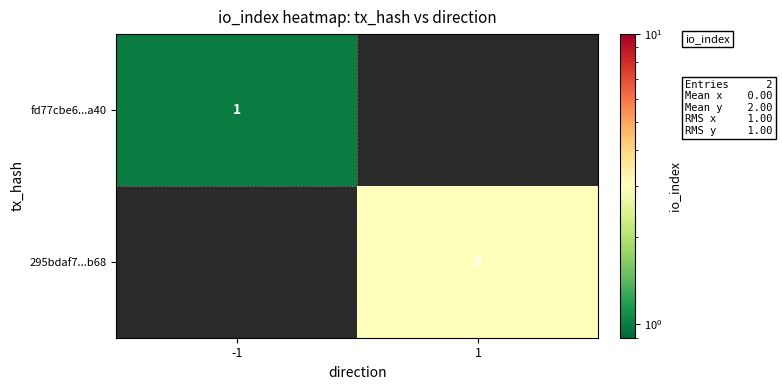

Is it true that 295bdaf7...b68 equals 1 at 1?

False